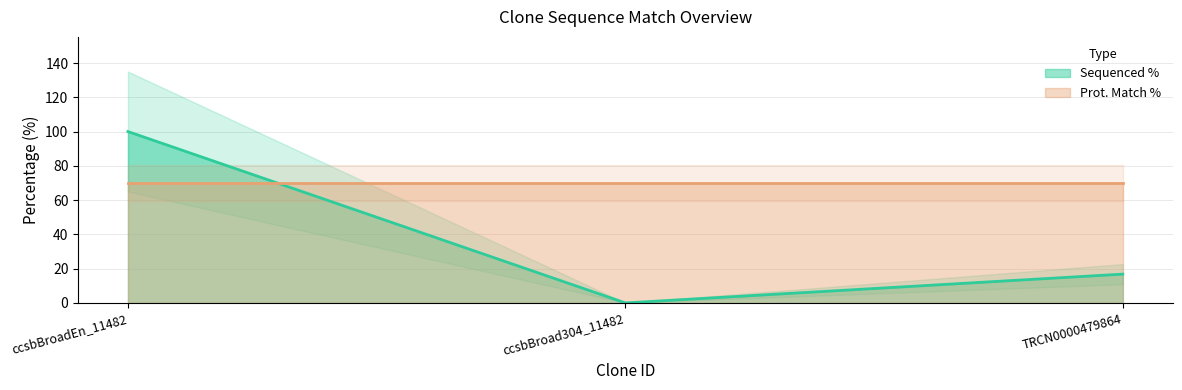

What is the label of the 1st point from the right?

TRCN0000479864